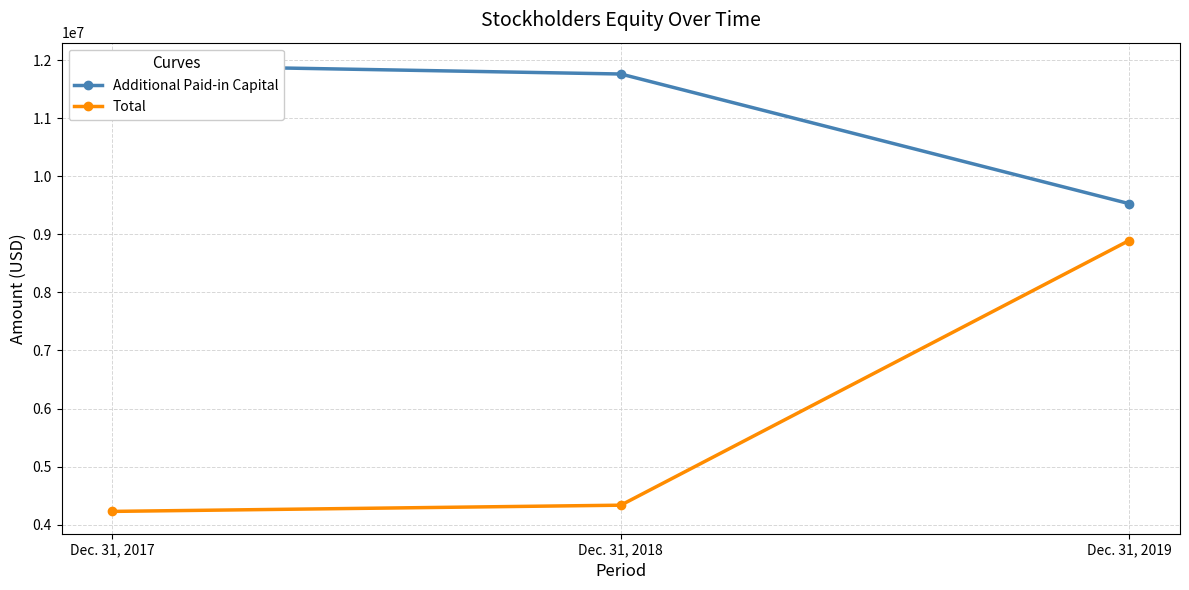

Reading left to right, transcribe all the data shown in this chart.

Additional Paid-in Capital: 11919316	11763923	9530198
Total: 4227121	4334160	8894660